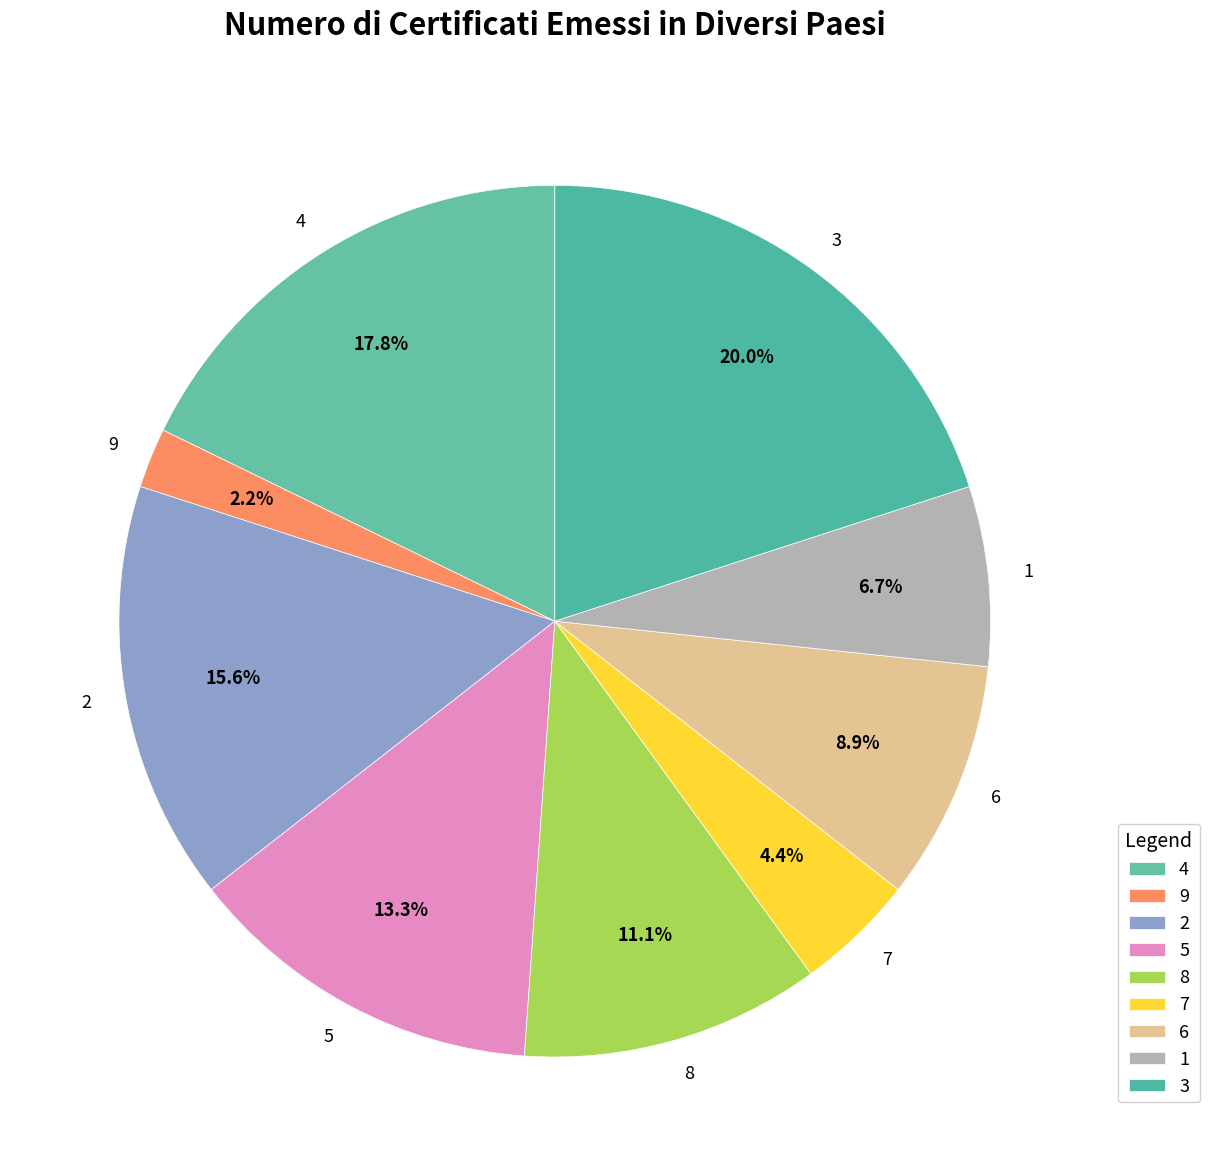

What percentage is the 4 slice, to the nearest percent?

18%